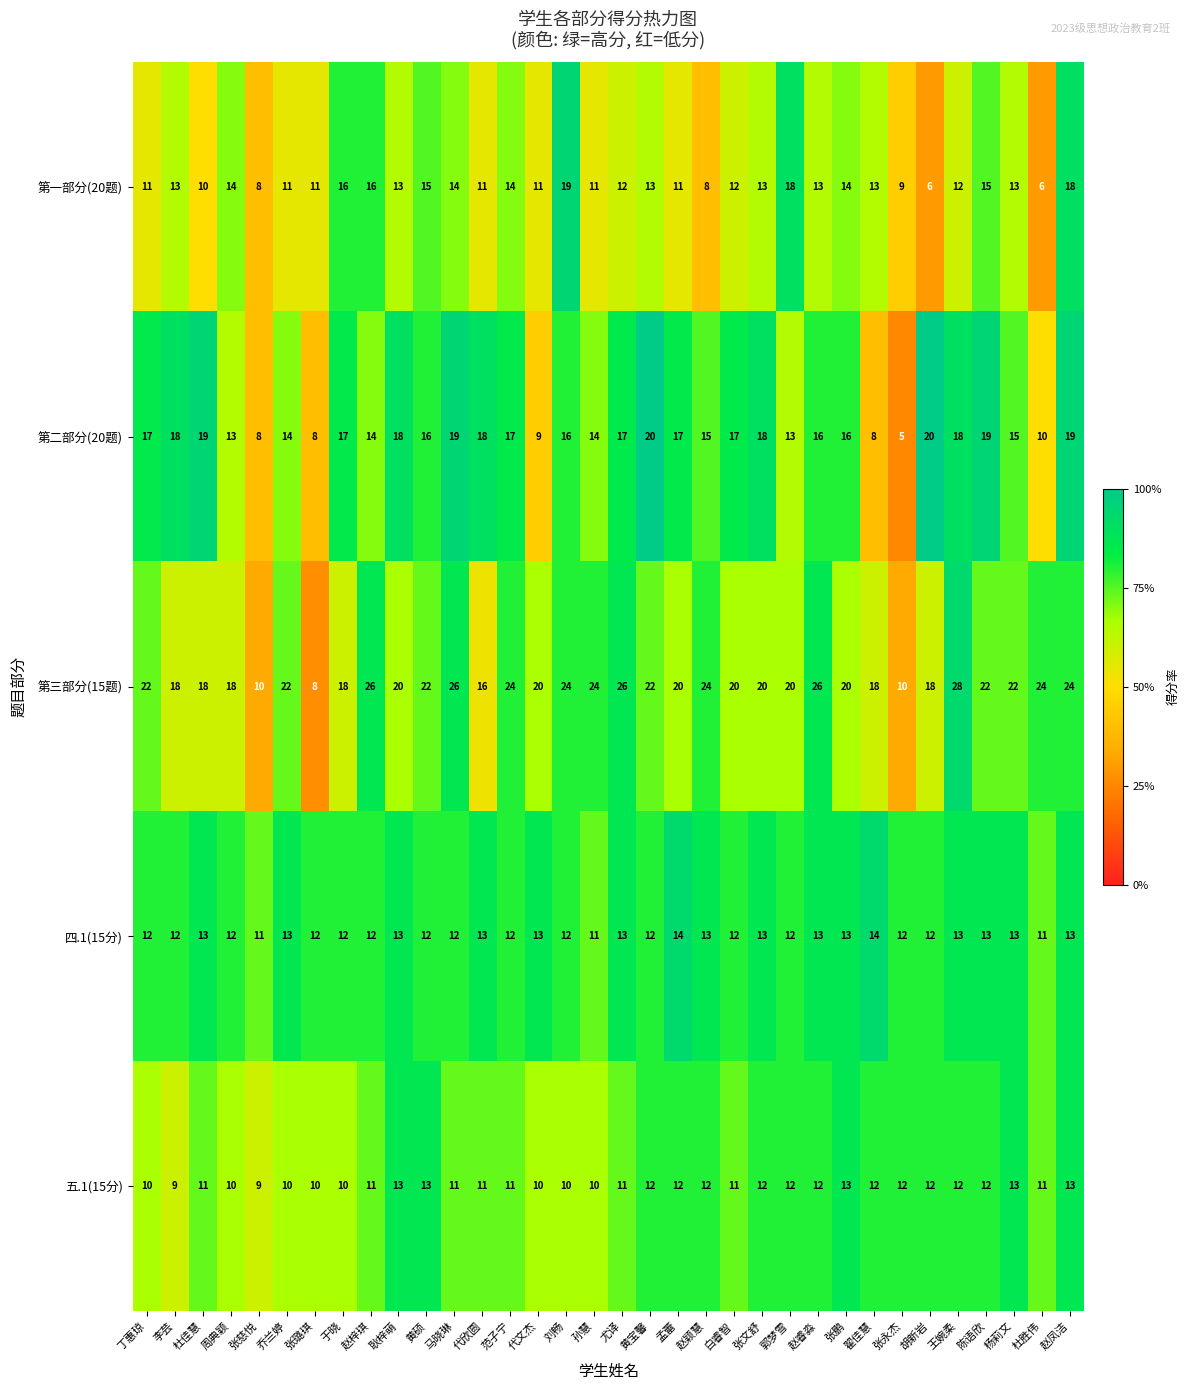

Rank the series by their maximum value, from lowest to highest.

五.1(15分), 四.1(15分), 第一部分(20题), 第二部分(20题), 第三部分(15题)